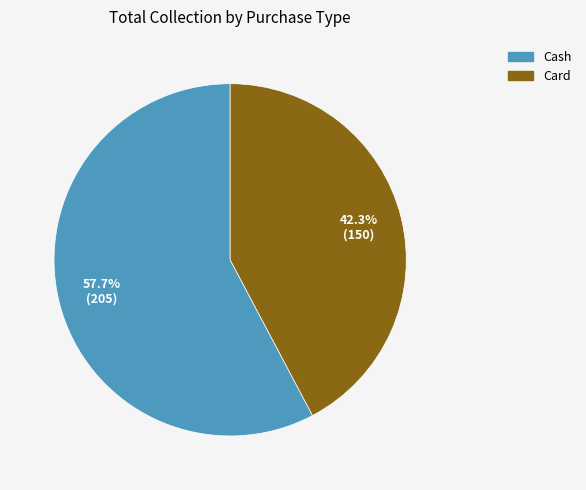

What percentage is the Cash slice, to the nearest percent?

58%